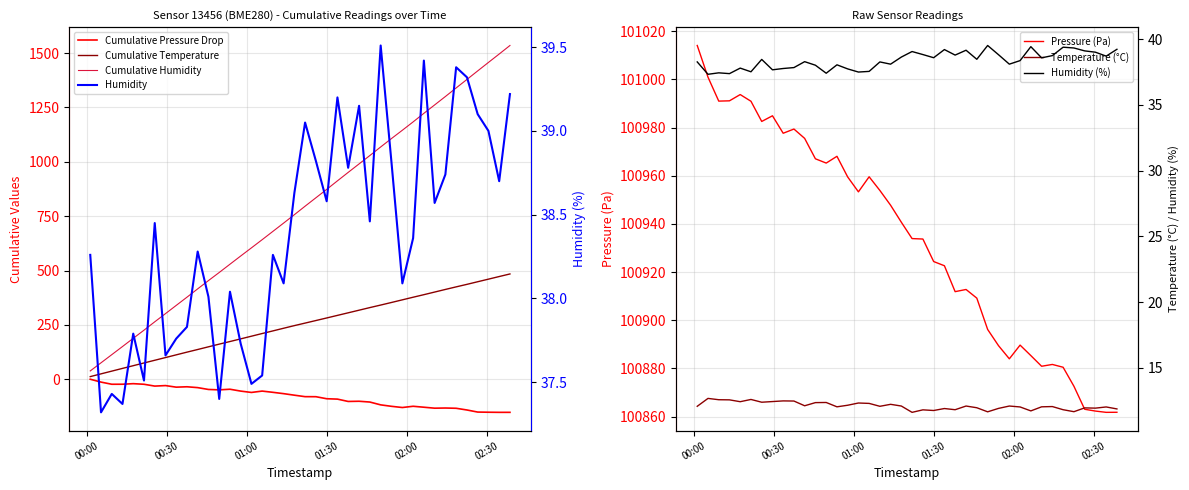

Which series has the largest total across all categories?

humidity